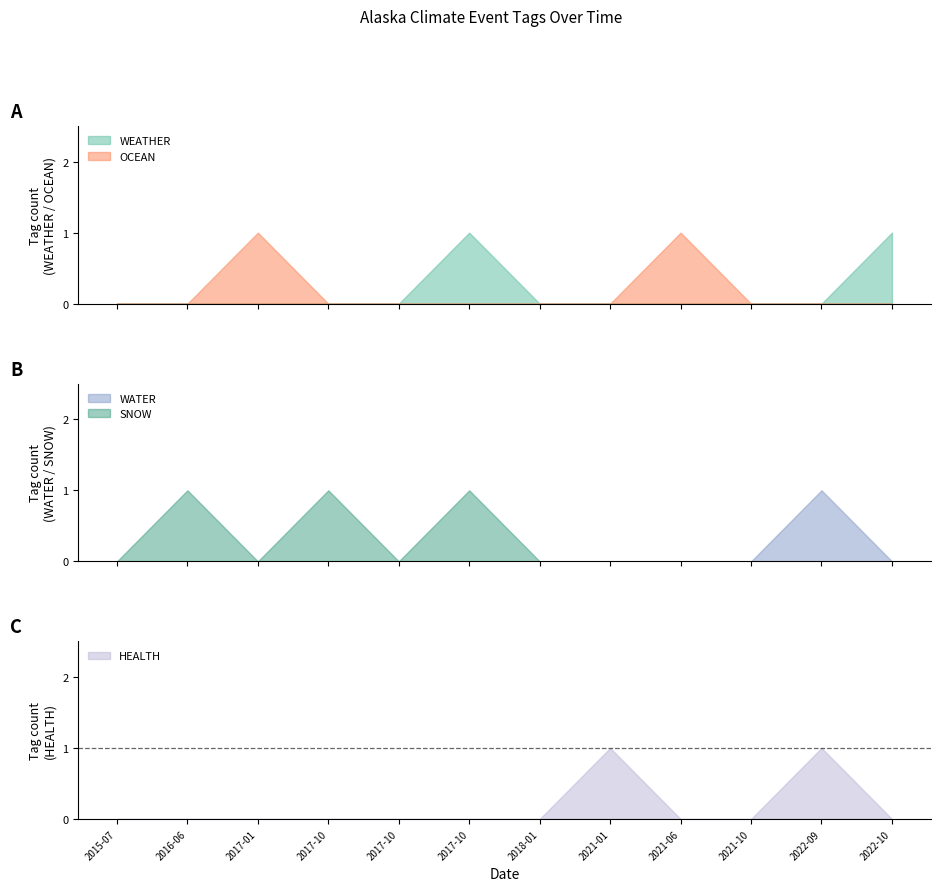

What position from the right is 2021-10-01?

3